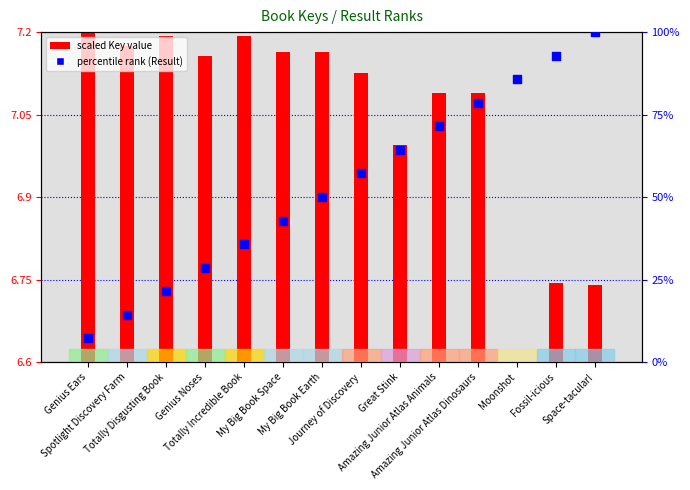

Is the value of percentile rank (Result) at Journey of Discovery greater than the value of scaled Key value at Space-tacular!?

Yes